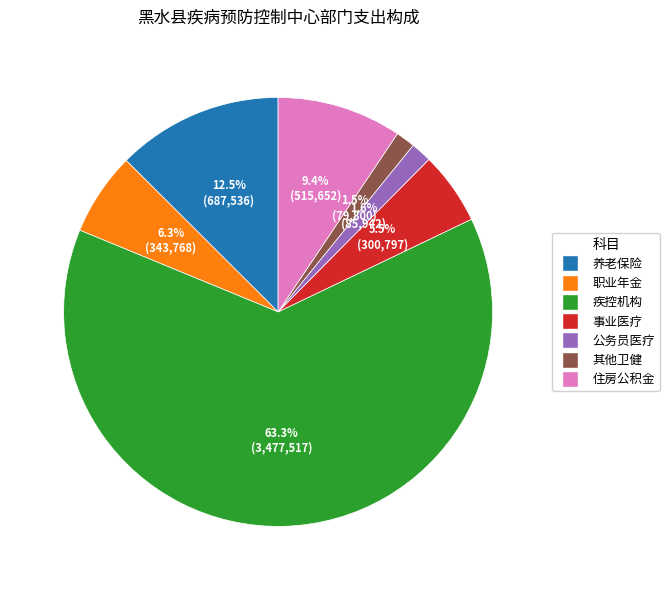

Count the number of slices in the pie.

7